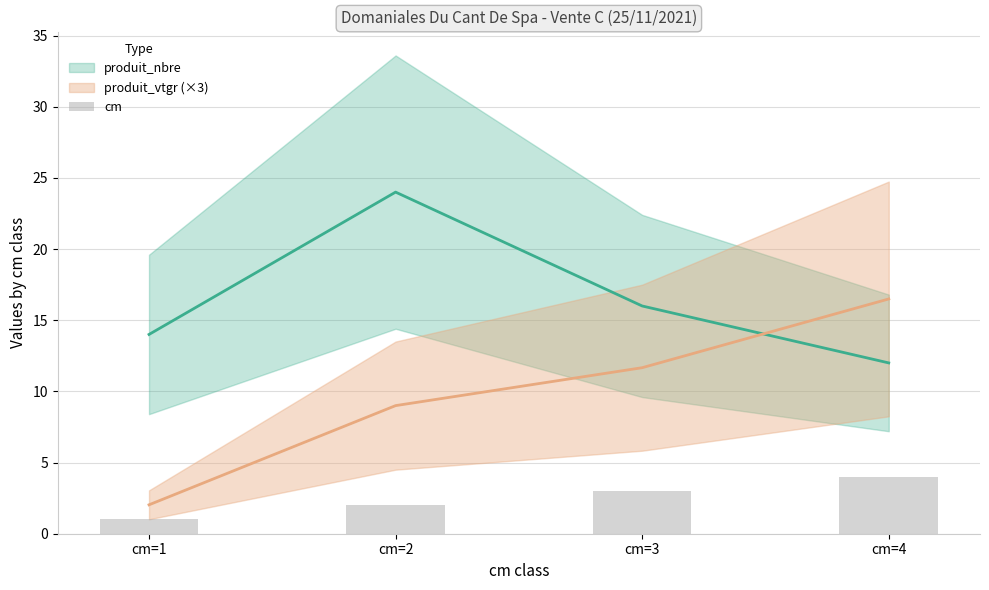

Count the number of values greater than 3.

1